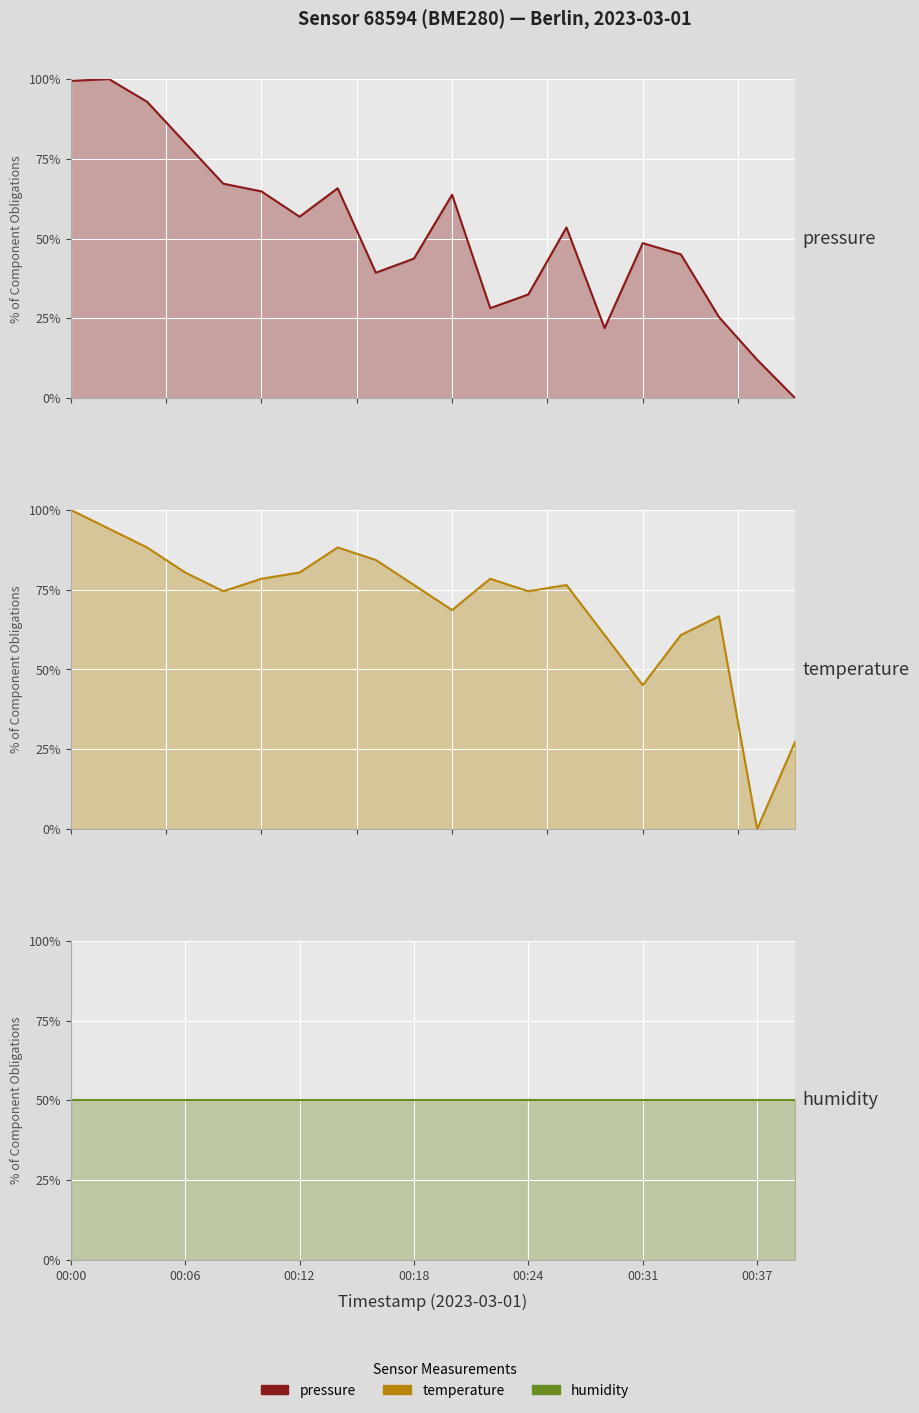

Reading left to right, extract all data points from this chart.

pressure: 99.4	100.0	92.9	80.0	67.2	64.8	56.9	65.8	39.3	43.8	63.8	28.2	32.5	53.5	22.0	48.6	45.1	25.4	12.1	0.0
temperature: 100.0	94.1	88.2	80.4	74.5	78.4	80.4	88.2	84.3	76.5	68.6	78.4	74.5	76.5	60.8	45.1	60.8	66.7	0.0	27.5
humidity: 50.0	50.0	50.0	50.0	50.0	50.0	50.0	50.0	50.0	50.0	50.0	50.0	50.0	50.0	50.0	50.0	50.0	50.0	50.0	50.0